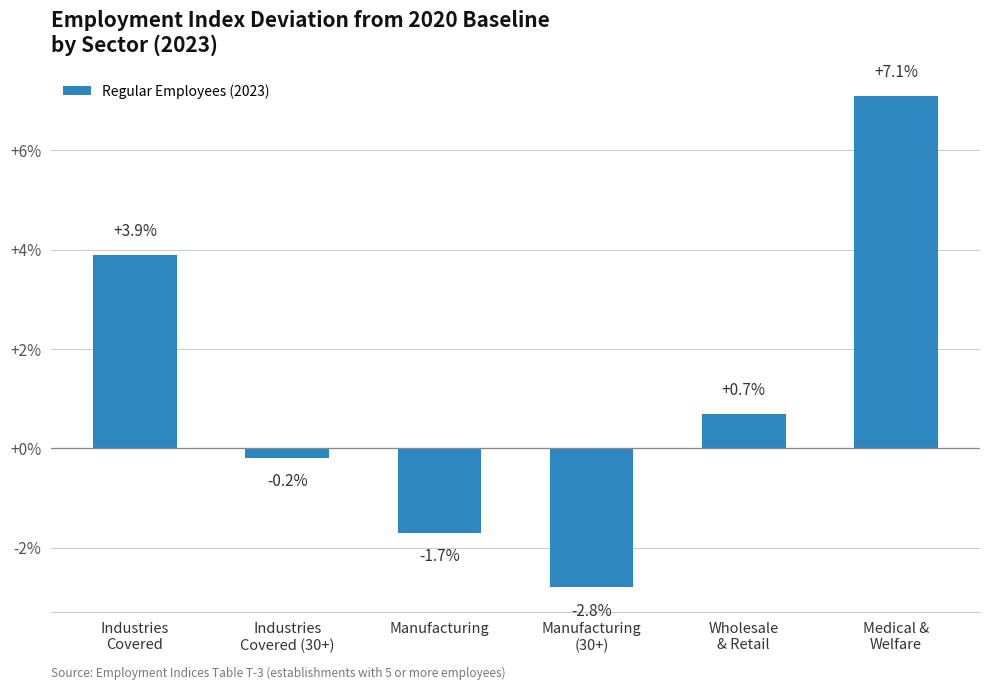

Which category has the highest value across all series?

Medical &
Welfare